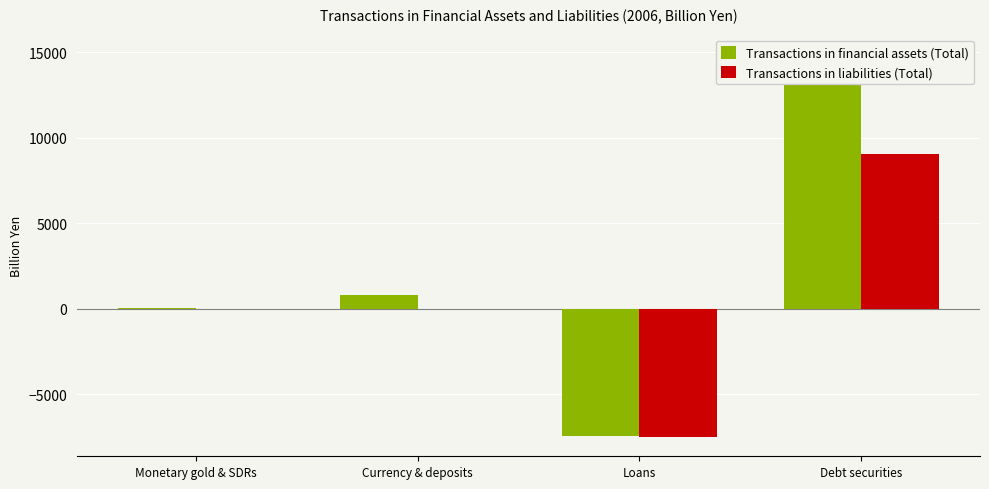

Rank the series by their average value, from highest to lowest.

Transactions in financial assets (Total), Transactions in liabilities (Total)